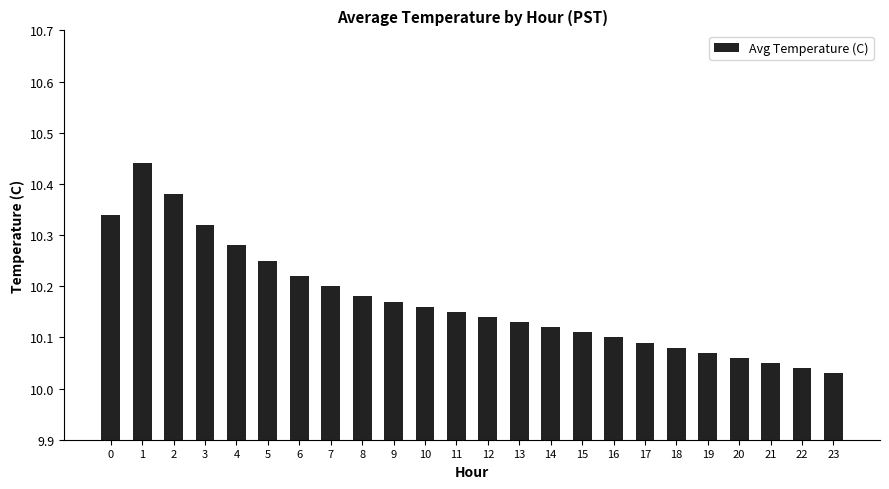

What is the change in value from 2 to 15?

-0.3